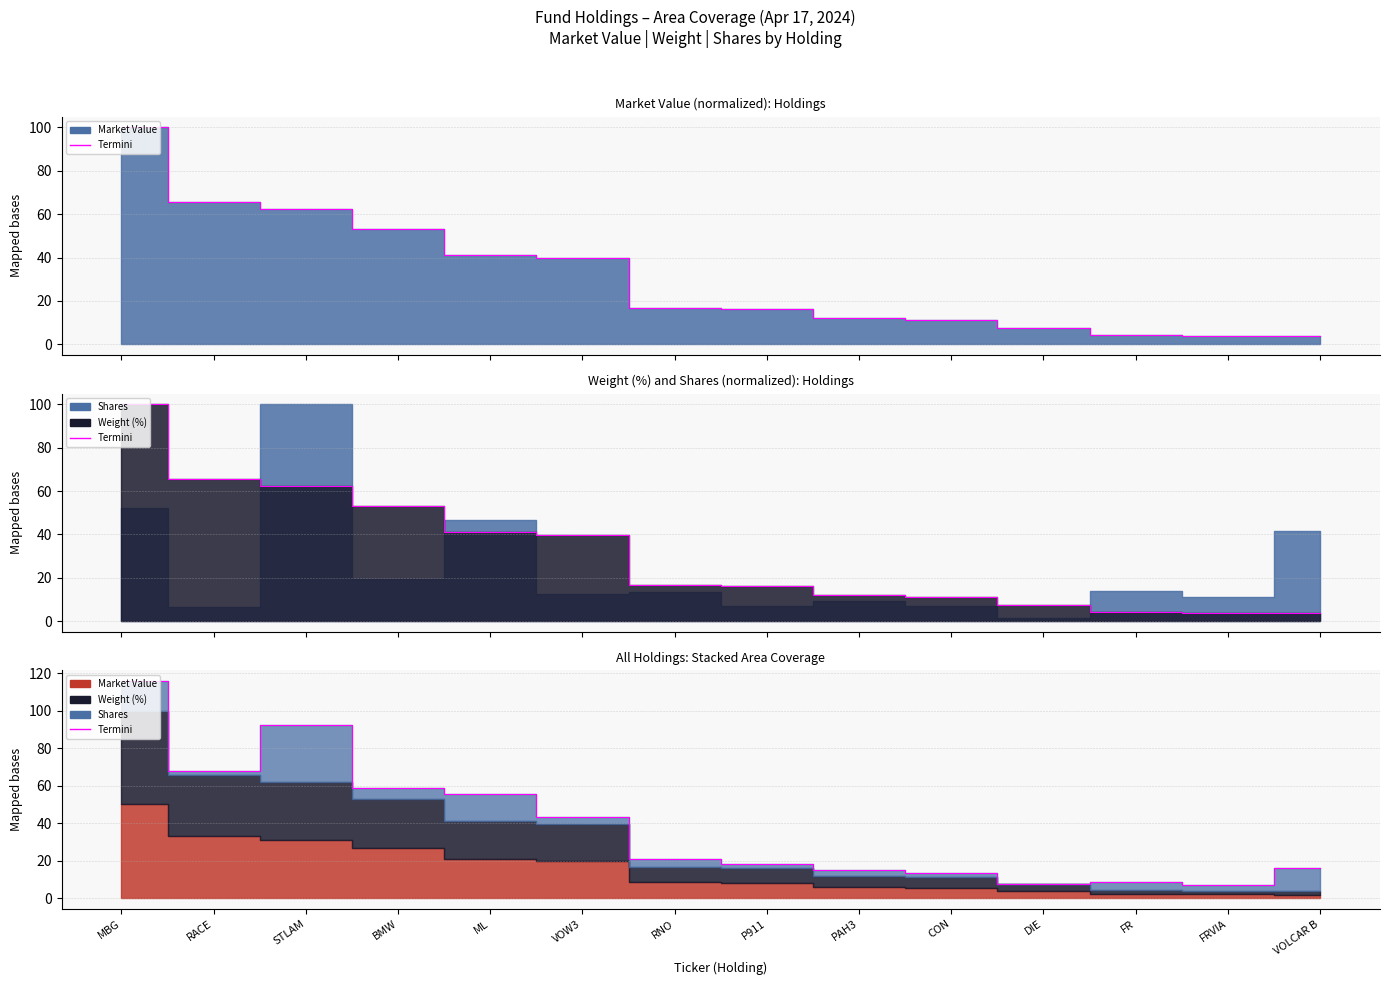

What is the ratio of the value at PAH3 to the value at ML?

0.3